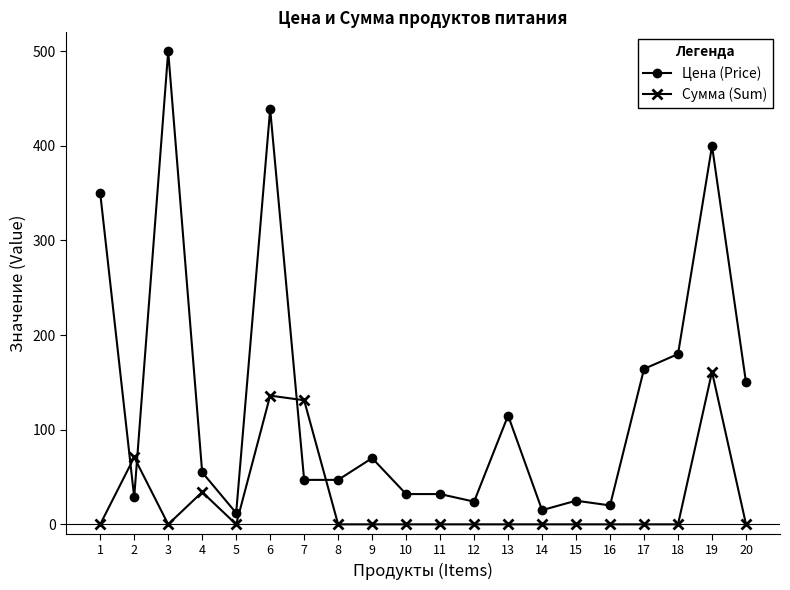

After their last crossing, which series has the higher values: Цена (Price) or Сумма (Sum)?

Цена (Price)